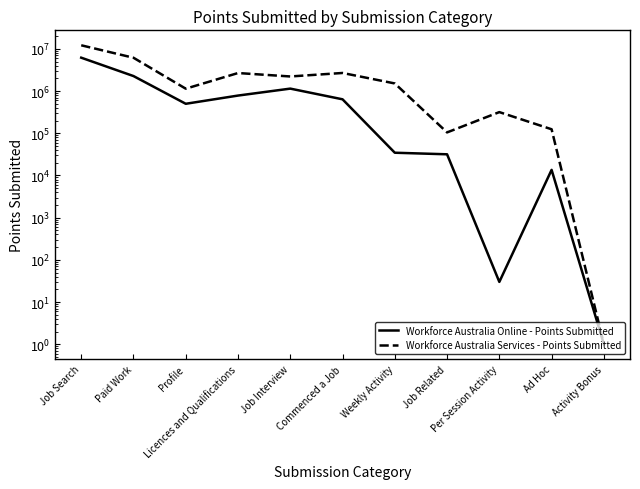

What is the total value across all series at Paid Work?

8444880